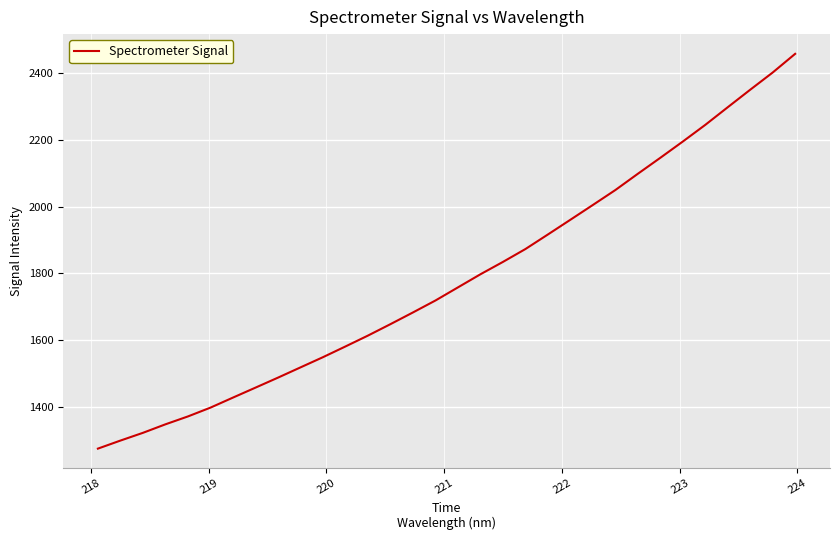

What is the difference between the maximum and minimum values?

1184.9